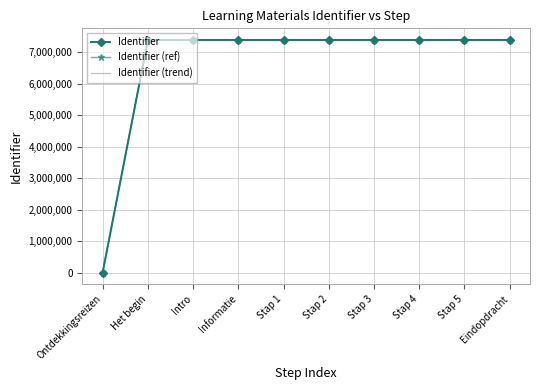

What is the difference between the Identifier values at Ontdekkingsreizen and Stap 2?

7396474.0